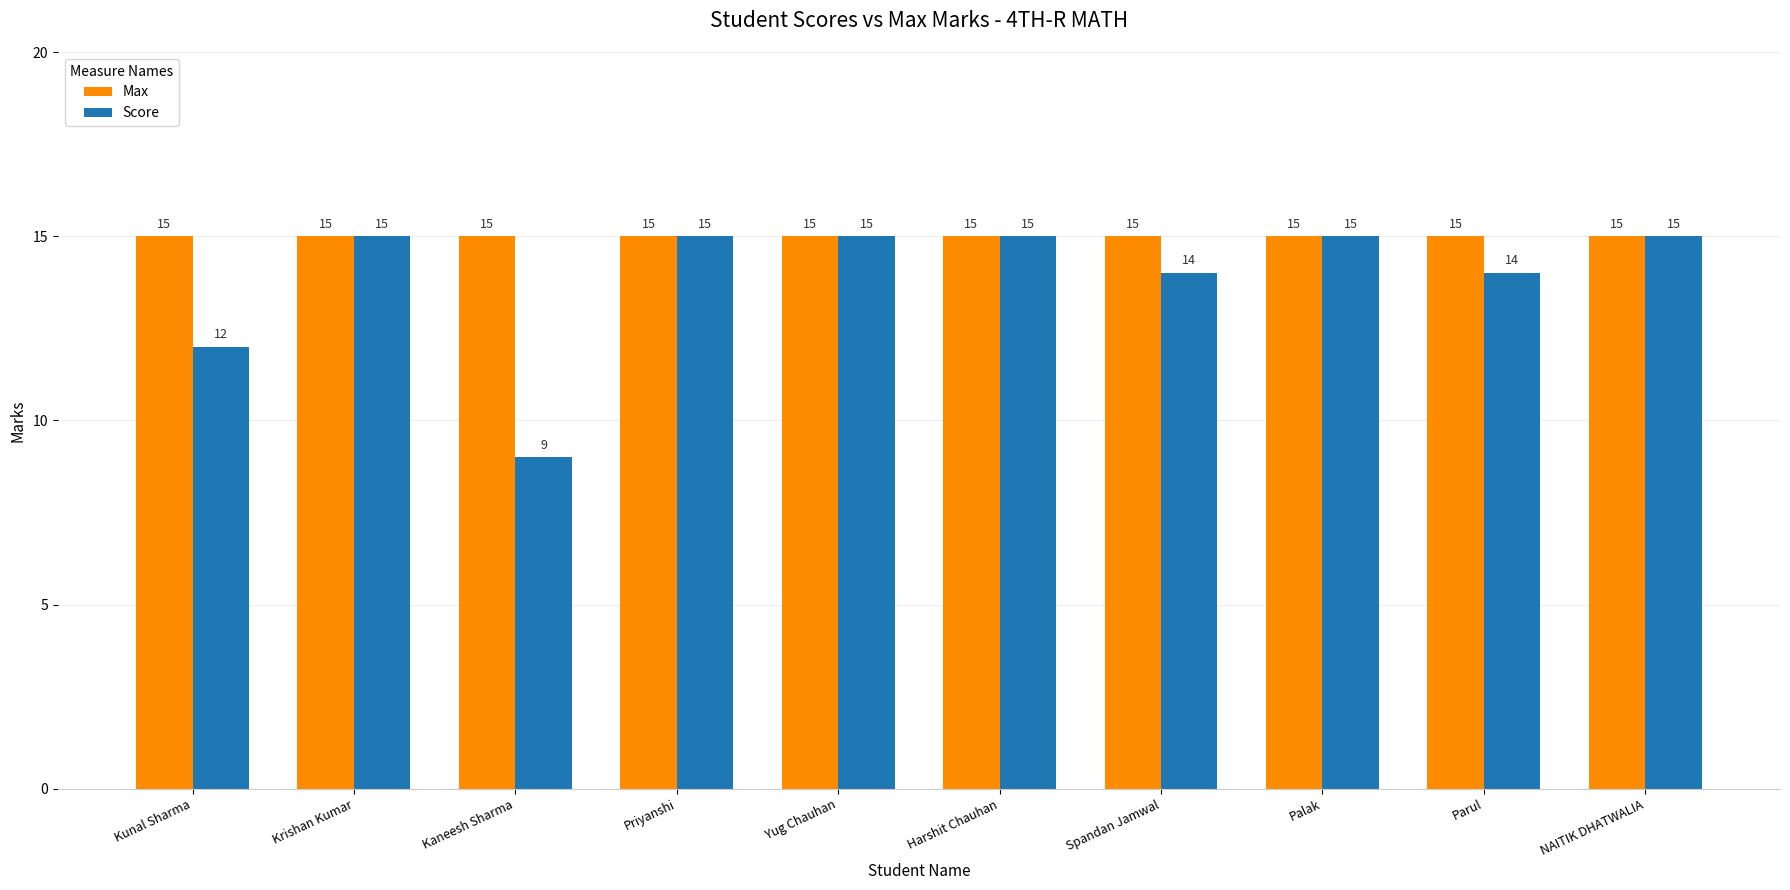

What are all the series names shown in the legend?

Max, Score